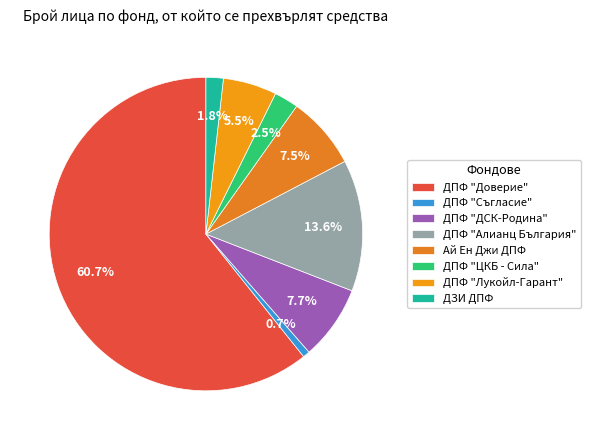

Which category has the biggest portion of the pie?

ДПФ "Доверие"